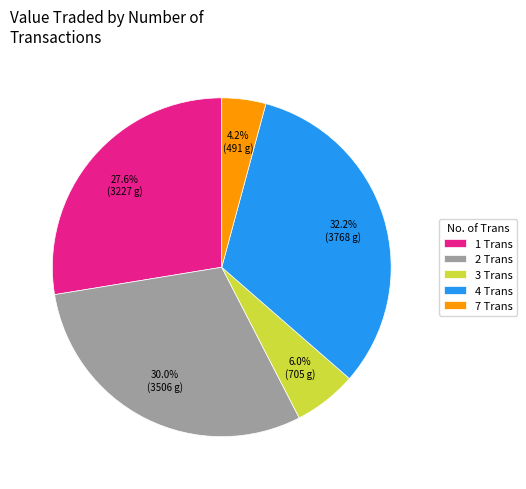

What portion of the pie excludes 4 Trans?

67.8%